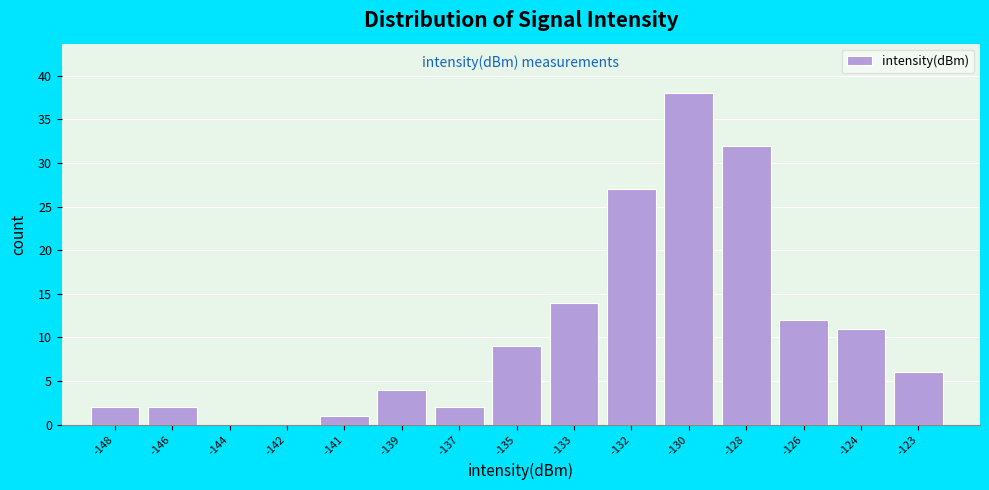

Reading left to right, extract all data points from this chart.

-148=2	-146=2	-144=0	-142=0	-141=1	-139=4	-137=2	-135=9	-133=14	-132=27	-130=38	-128=32	-126=12	-124=11	-123=6